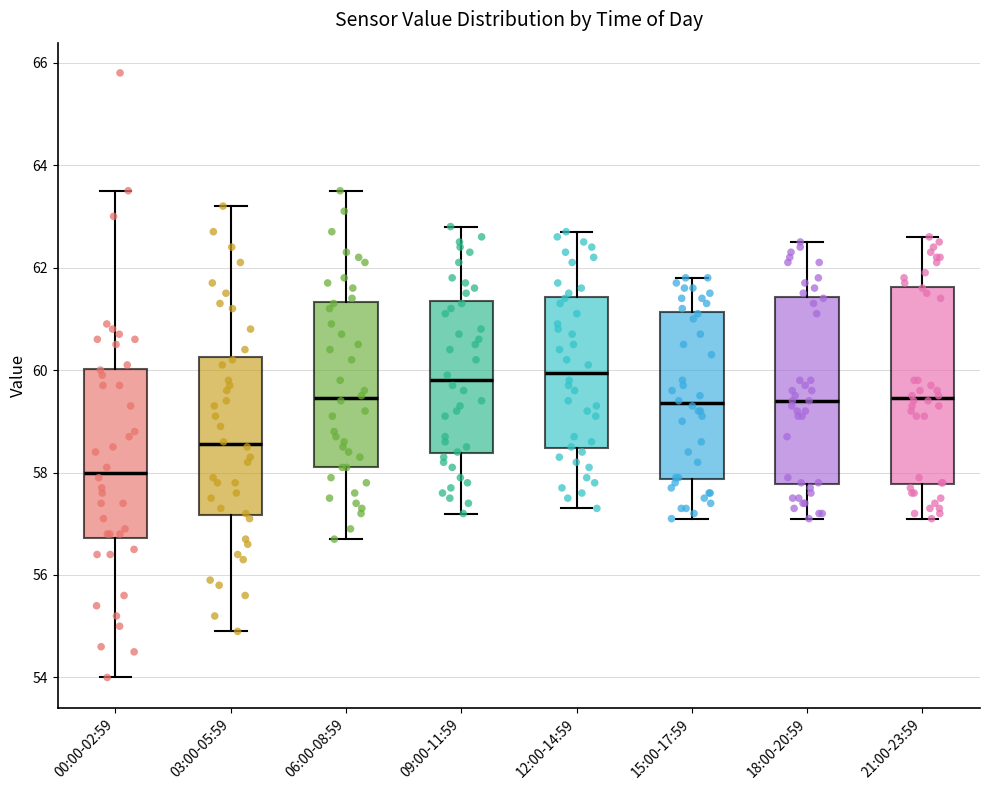

Reading left to right, read every box against the y-axis: the position of its median line, the range the box covers, and the ends of its whiskers. The values are not printed on the chart, so give them approximately, as read against the axis.

00:00-02:59: median 58.0, box 56.8 to 60.0, whiskers 54.0 to 63.6
03:00-05:59: median 58.6, box 57.2 to 60.2, whiskers 55.0 to 63.2
06:00-08:59: median 59.4, box 58.2 to 61.4, whiskers 56.8 to 63.6
09:00-11:59: median 59.8, box 58.4 to 61.4, whiskers 57.2 to 62.8
12:00-14:59: median 60.0, box 58.4 to 61.4, whiskers 57.4 to 62.8
15:00-17:59: median 59.4, box 57.8 to 61.2, whiskers 57.2 to 61.8
18:00-20:59: median 59.4, box 57.8 to 61.4, whiskers 57.2 to 62.6
21:00-23:59: median 59.4, box 57.8 to 61.6, whiskers 57.2 to 62.6